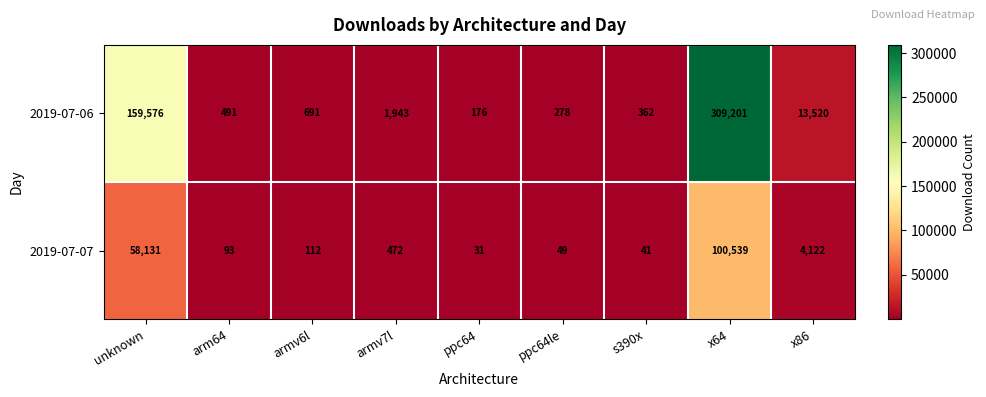

At unknown, list the series in order from largest to smallest.

2019-07-06, 2019-07-07